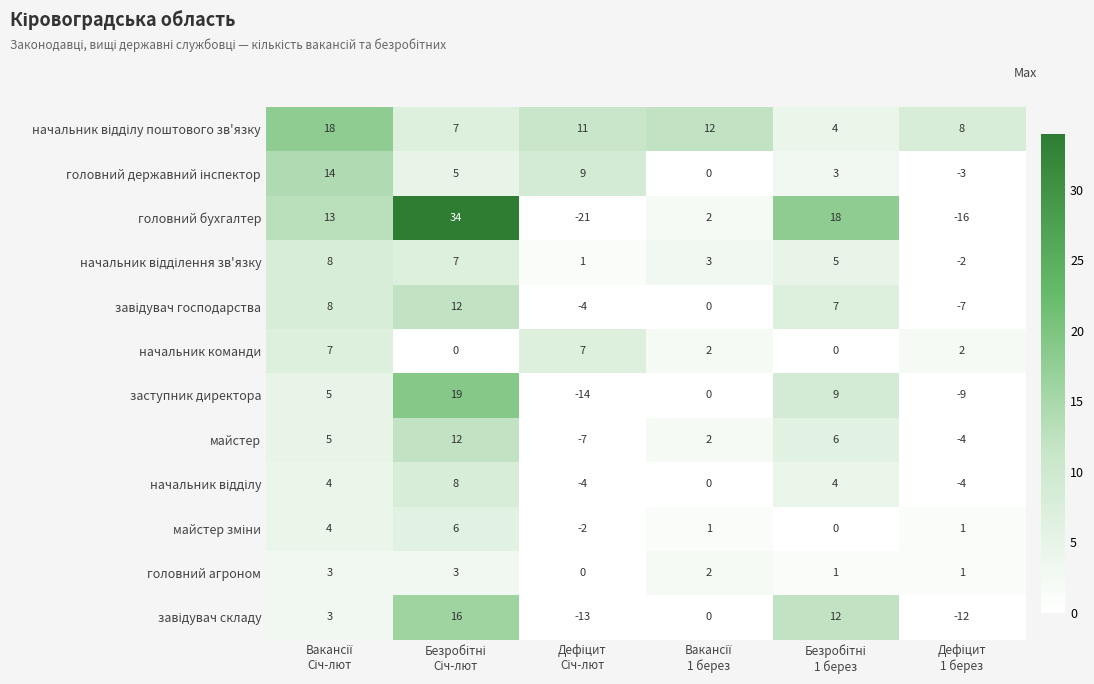

How many data points does each series have?

6